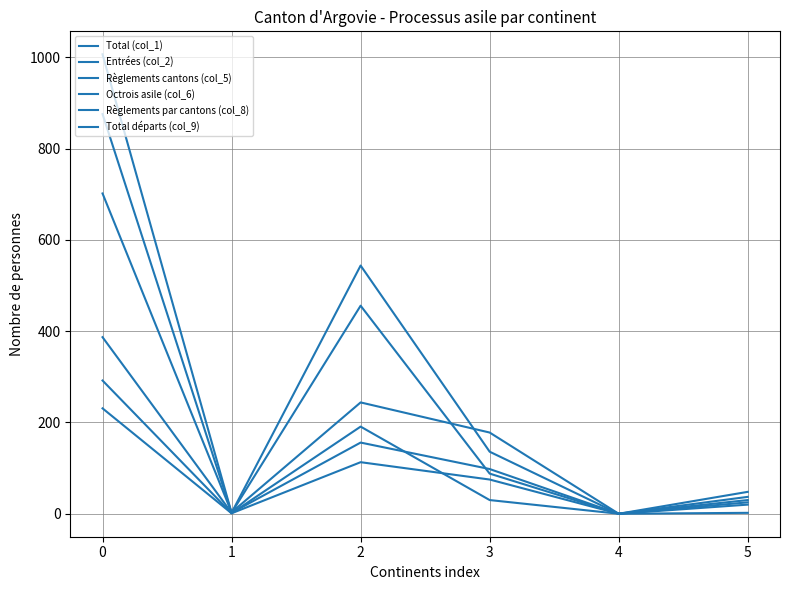

True or false: Règlements cantons (col_5) and Règlements par cantons (col_8) intersect in this chart.

False